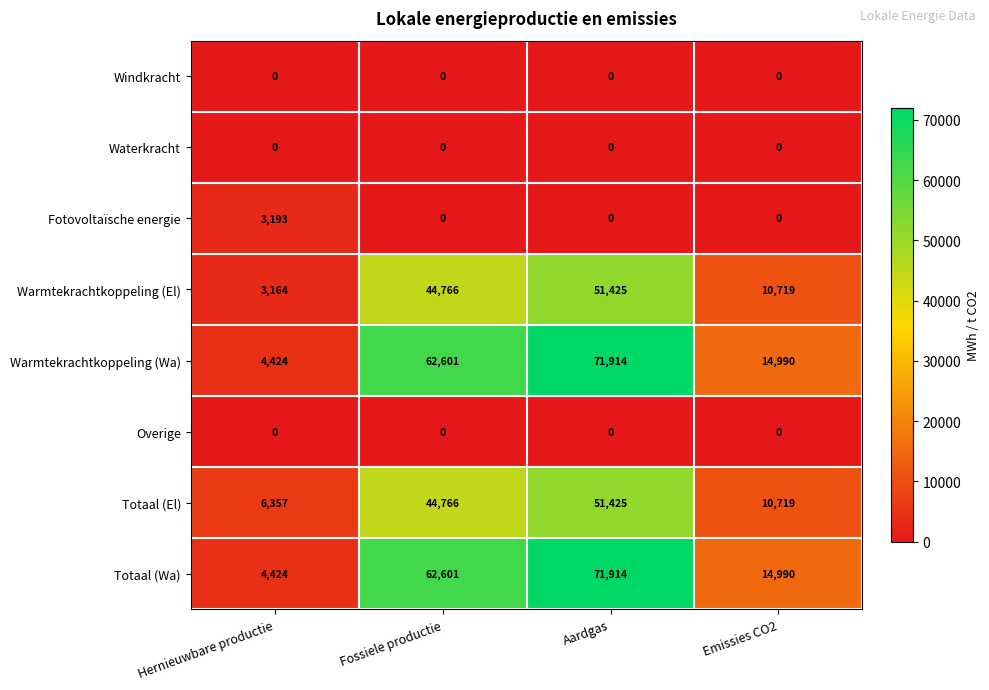

What is the difference between the highest and lowest values at Hernieuwbare productie?

6357